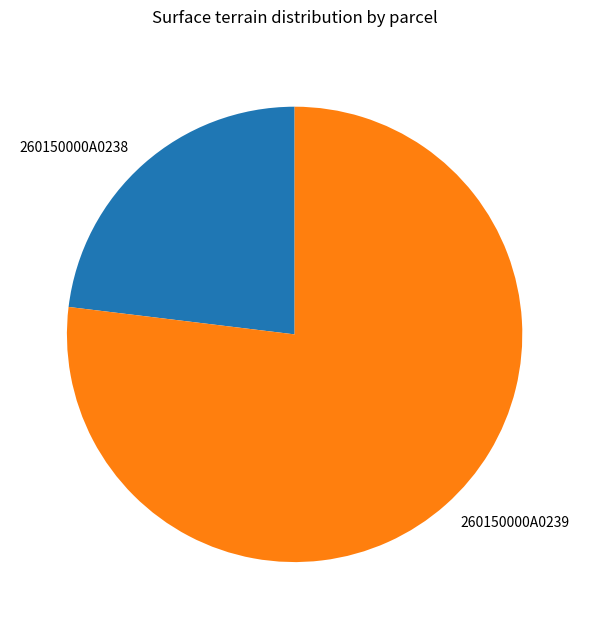

Is 260150000A0238 the majority of the pie?

No